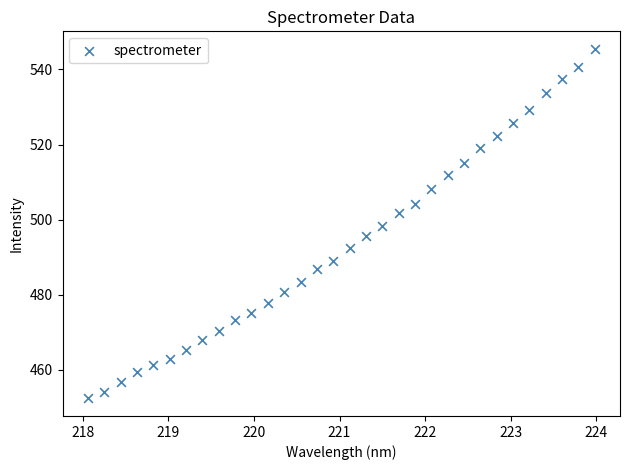

What is the range of Y values (max minus min)?

93.1